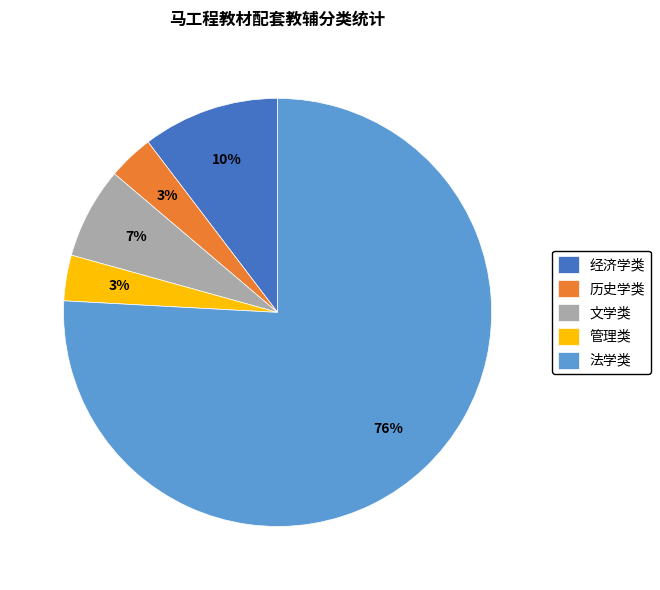

To the nearest percent, what is the combined percentage of 文学类 and 经济学类?

17%